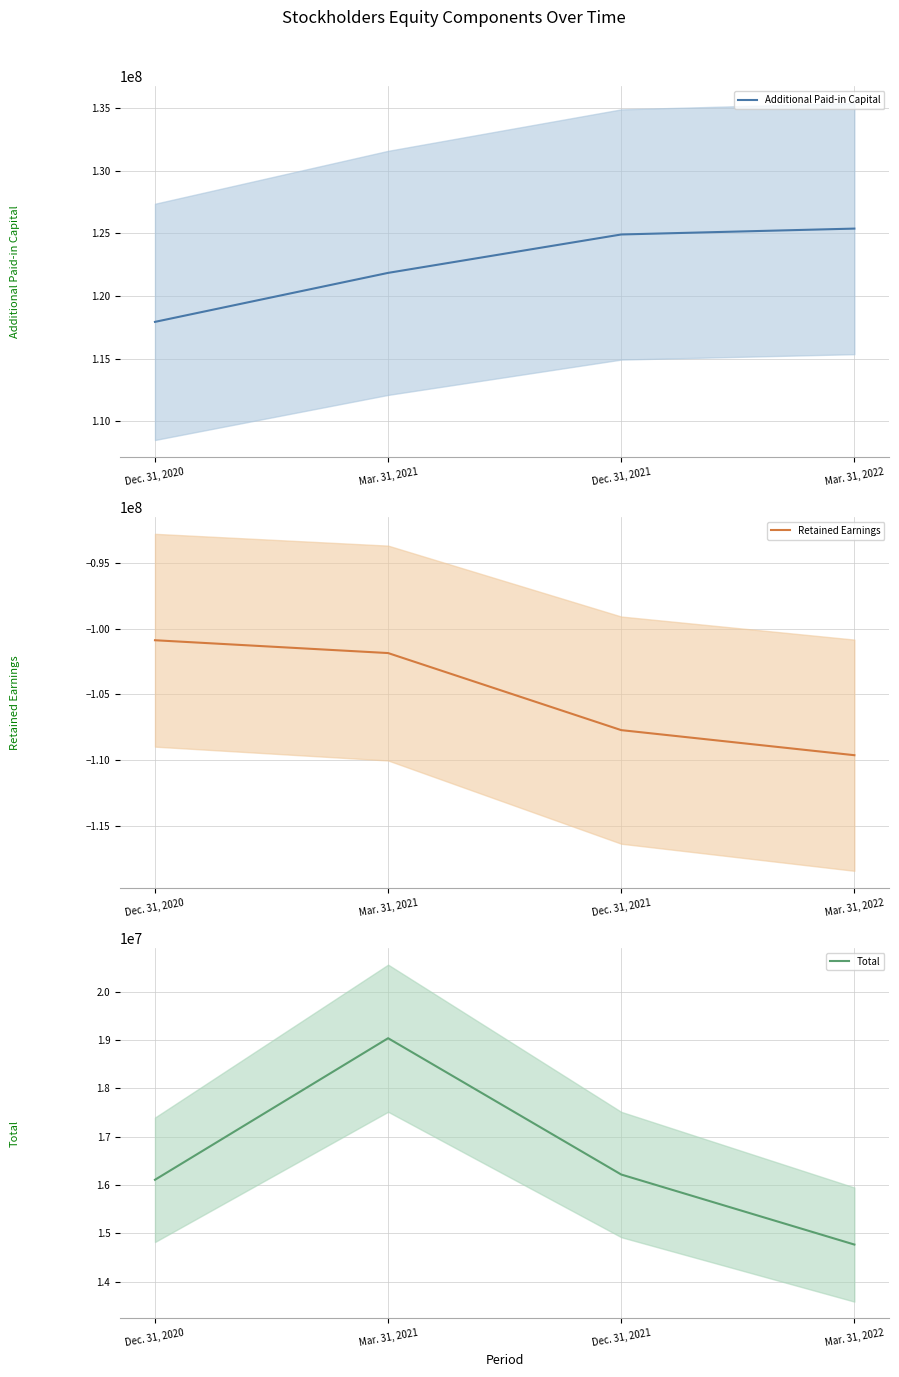

True or false: Total has a value of 16106968 at Dec. 31, 2020.

True